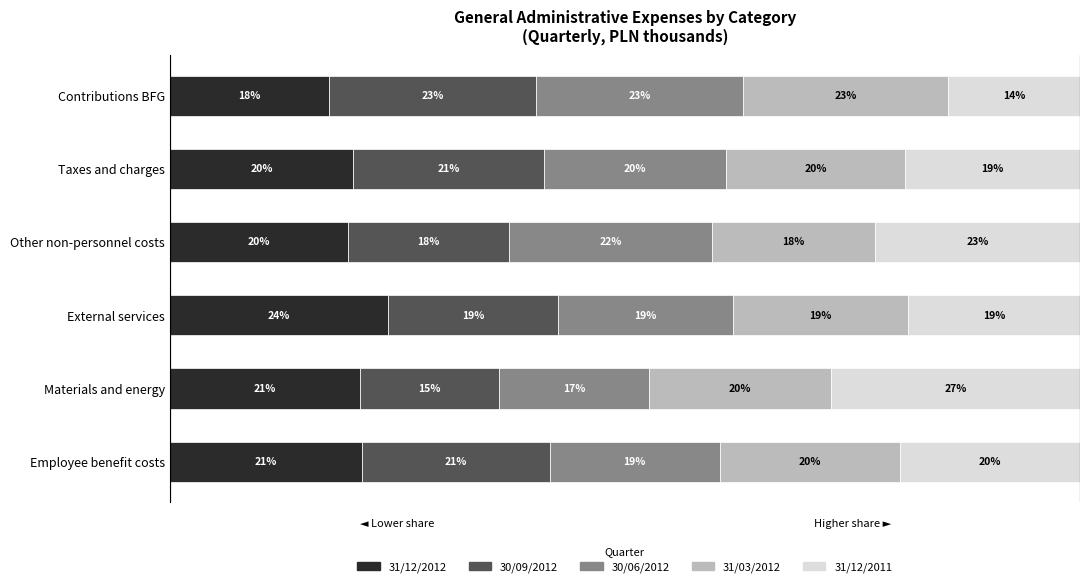

Which category has the highest value in the 31/12/2012 series?

External services